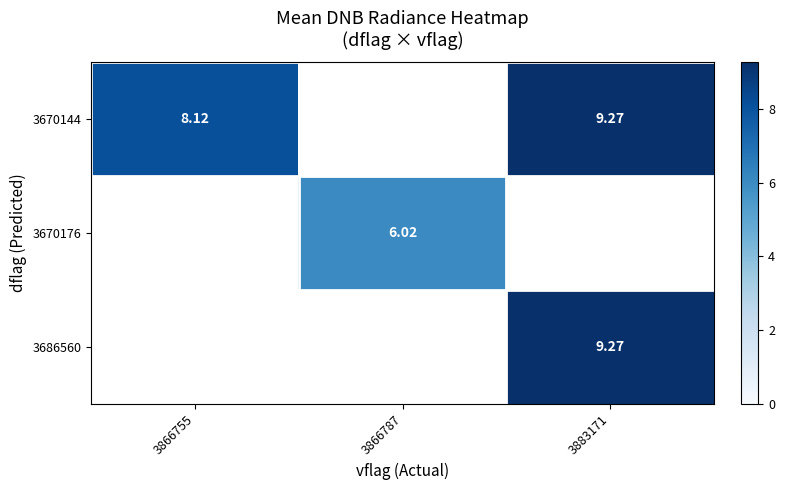

What is the minimum value shown in the chart?

6.0